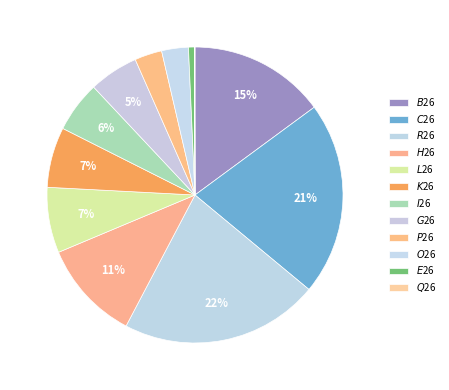

What portion of the pie excludes $L$26?

92.8%